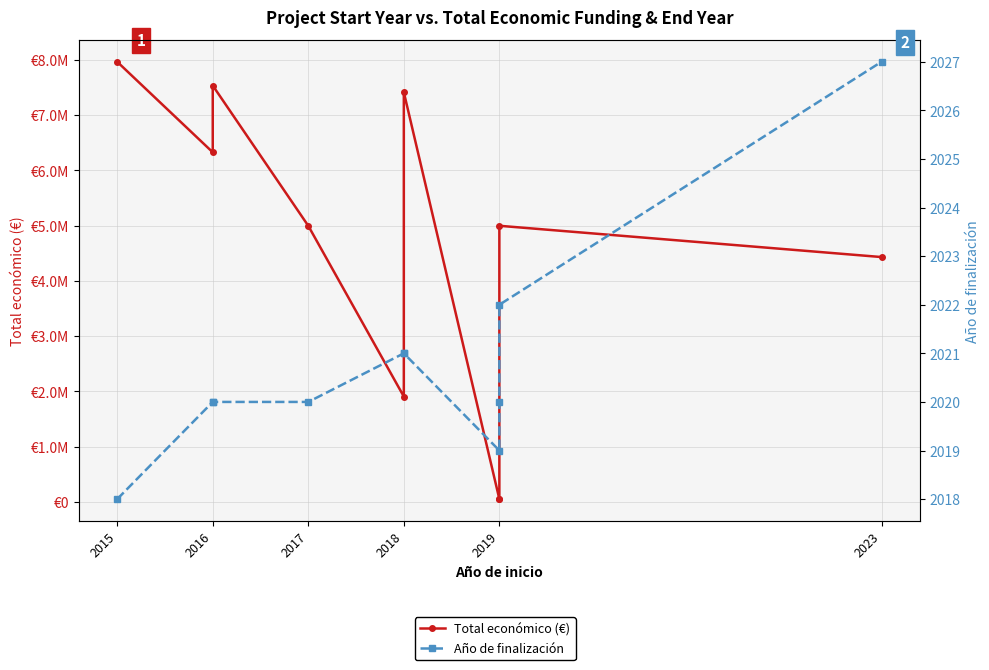

What is the label of the 1st point from the left?

2015